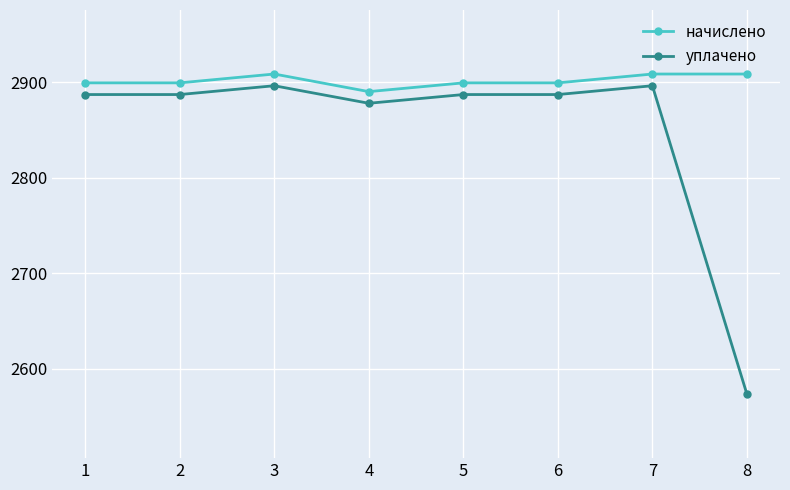

True or false: уплачено and начислено cross at least once.

False